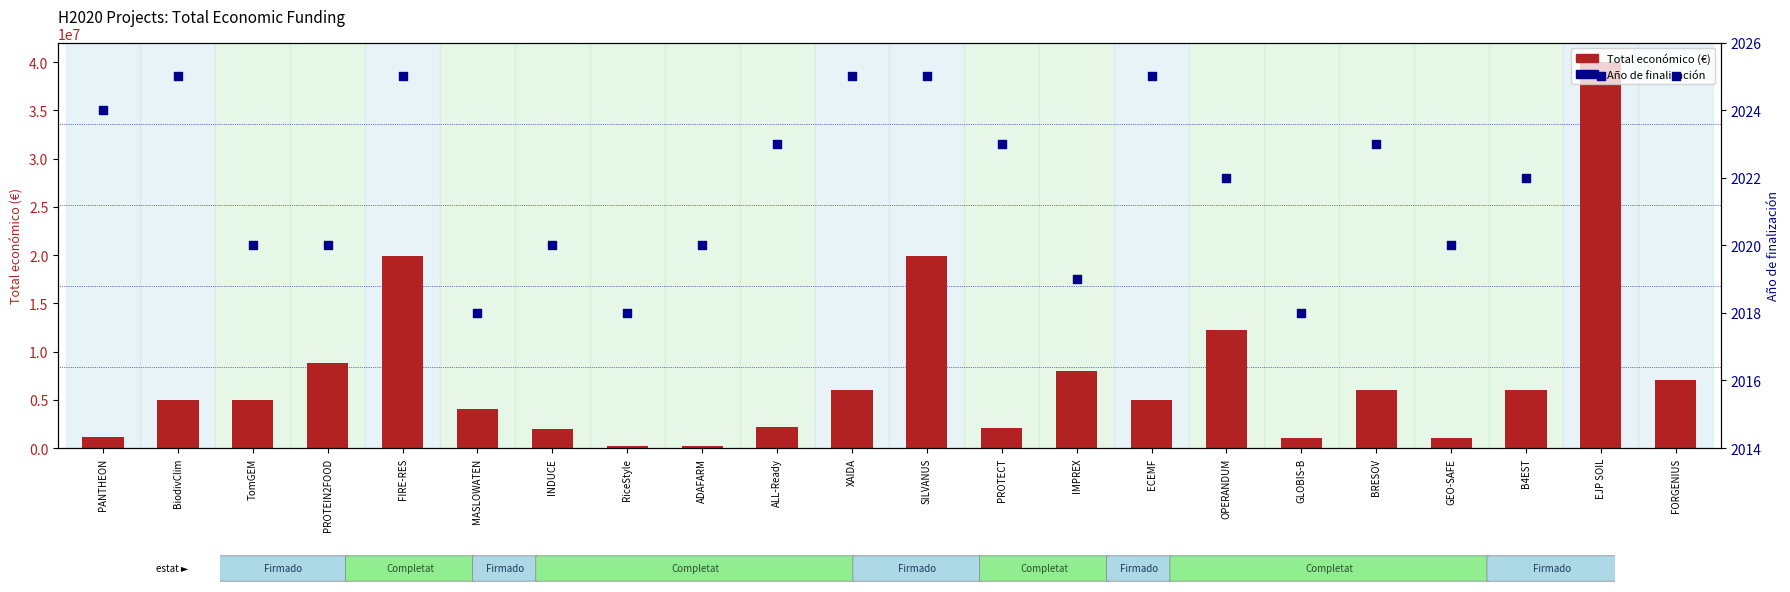

Which series reaches the maximum Y coordinate?

Total económico (€)